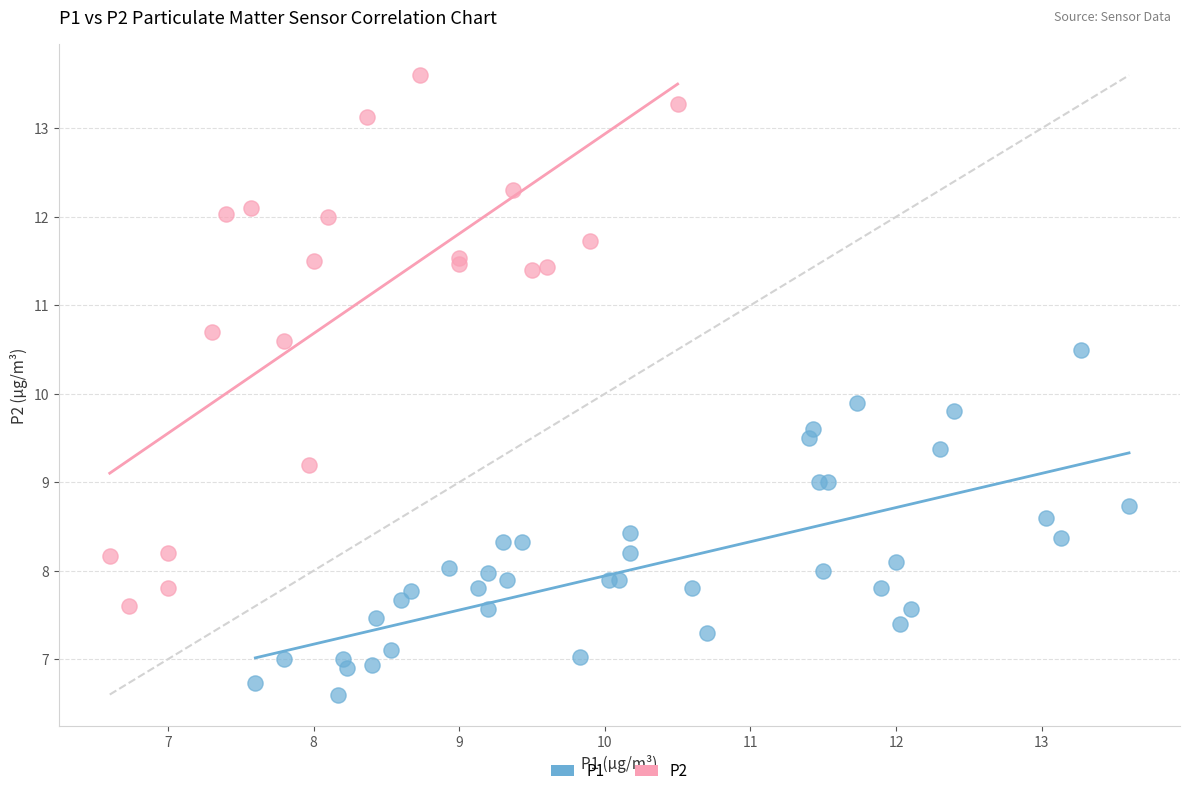

Which series has the largest Y range (max minus min)?

P2